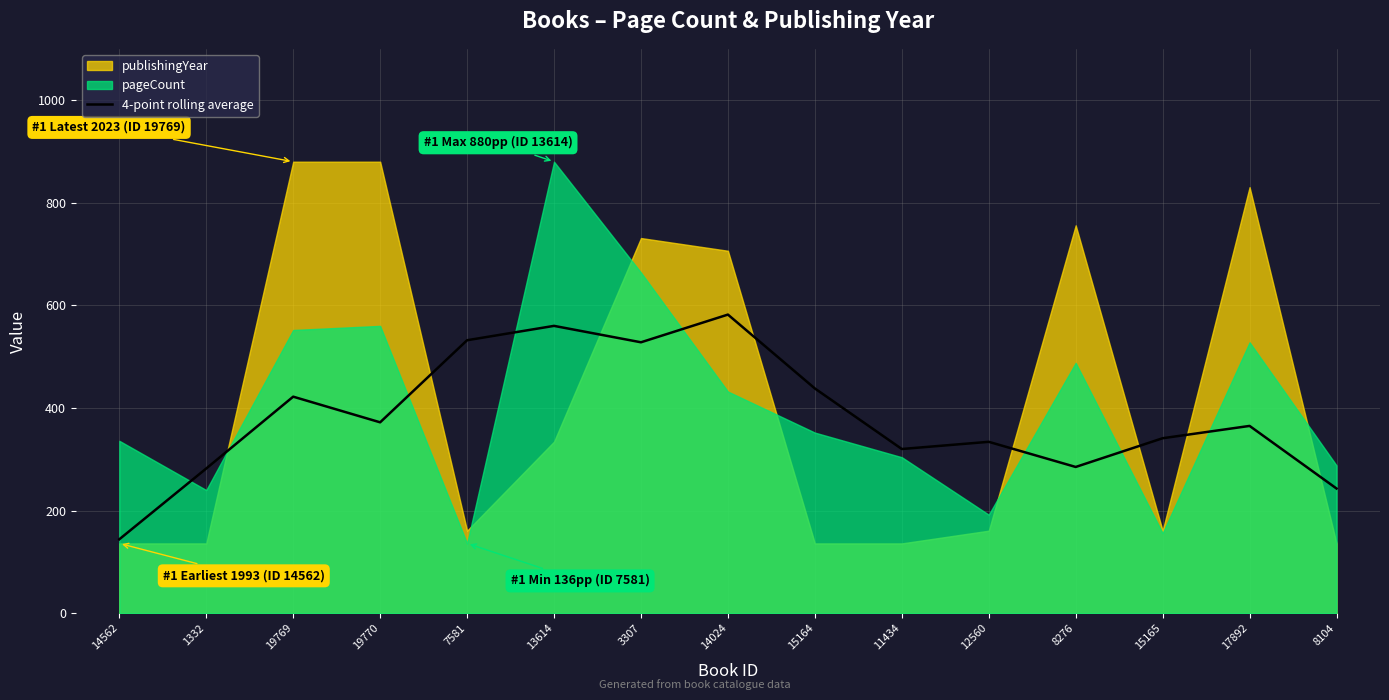

How many data points does each series have?

15